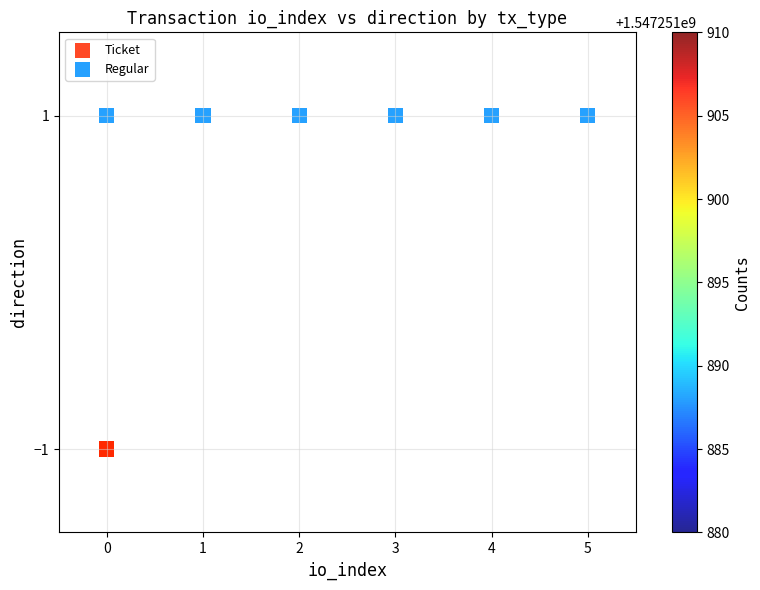

Which series contains the highest Y value?

Regular